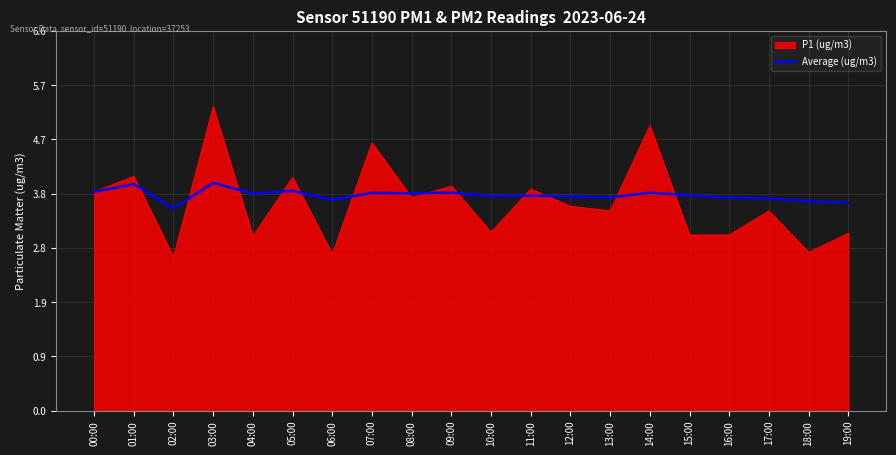

What position from the right is 08:00?

12